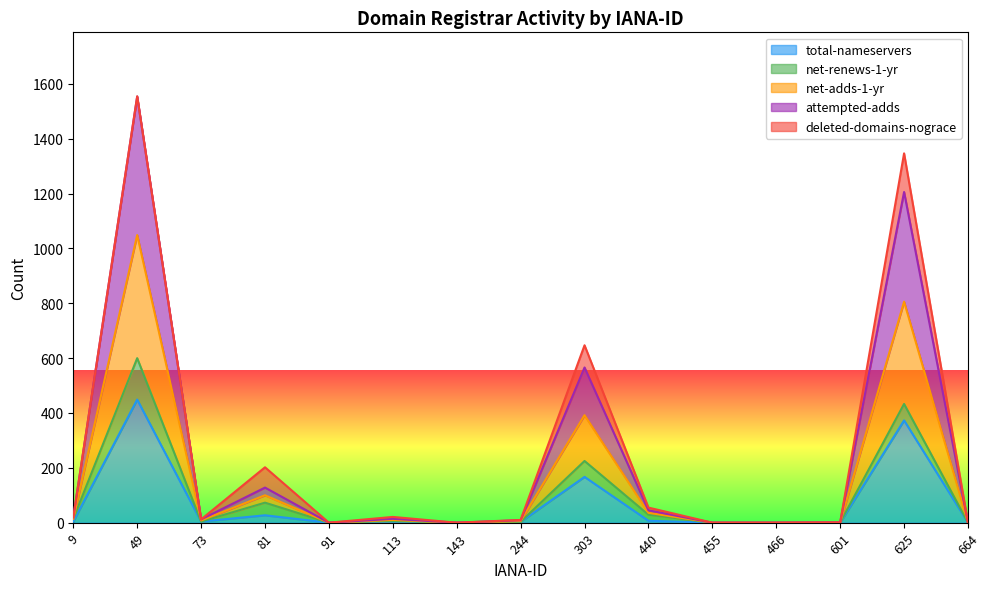

The value of total-nameservers at 303 is 167. True or false?

True